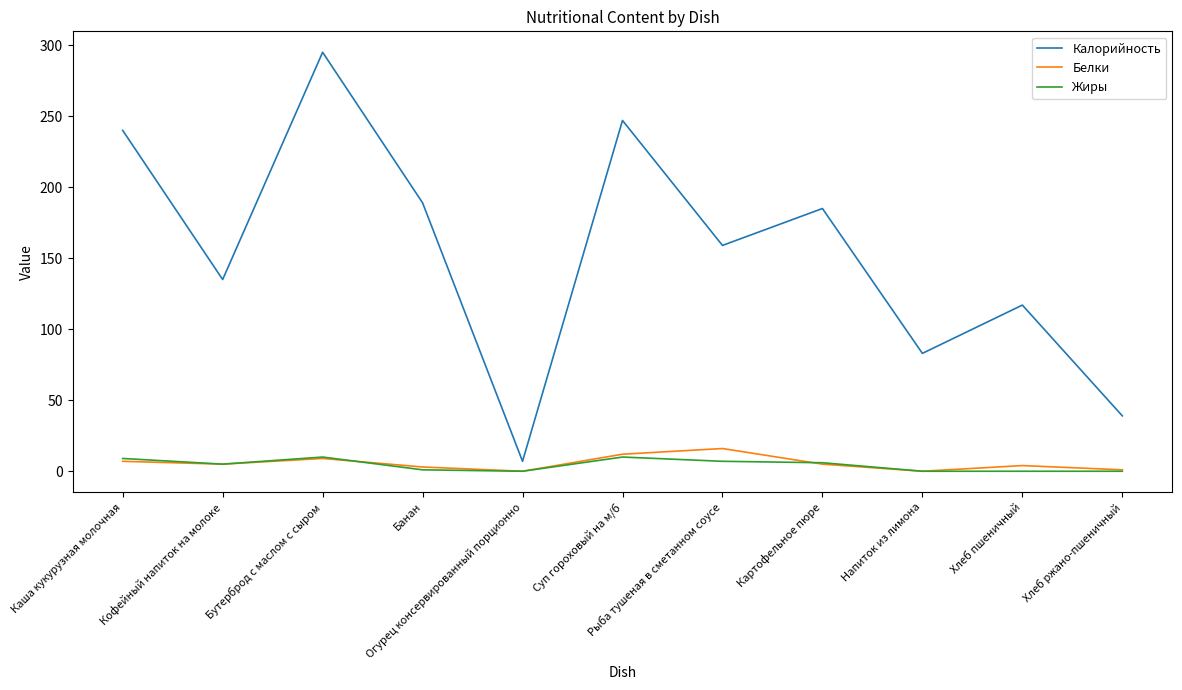

What are all the series names shown in the legend?

Калорийность, Белки, Жиры